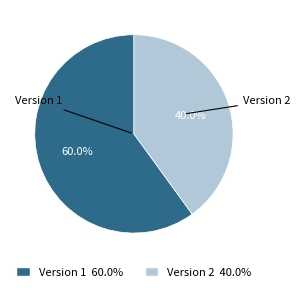

Is there a majority slice in this chart?

Yes